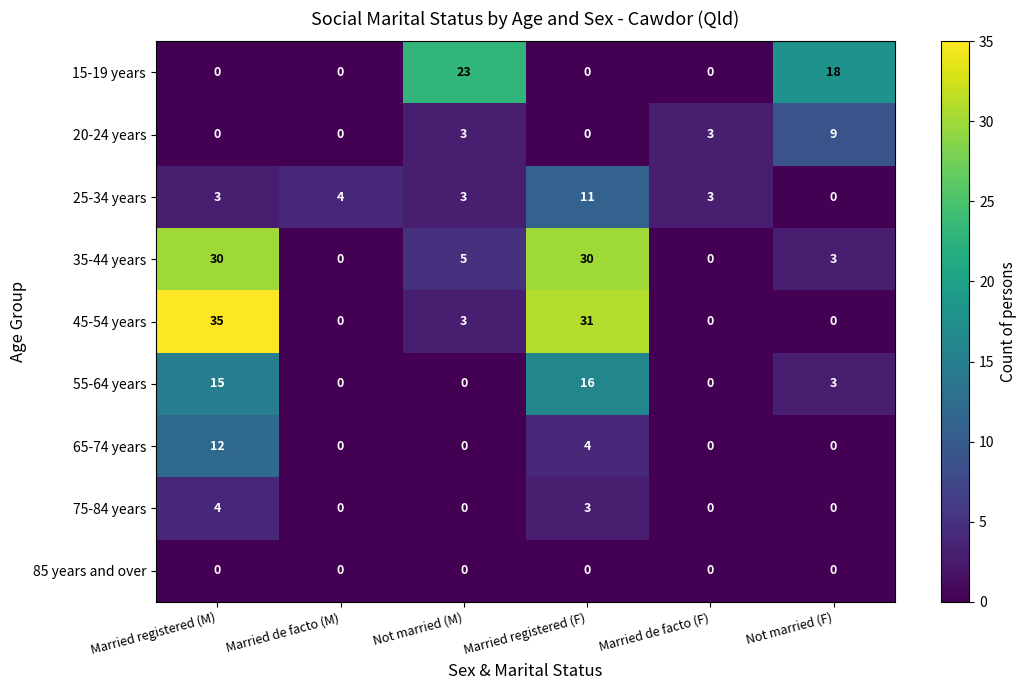

What is the greatest value displayed?

35